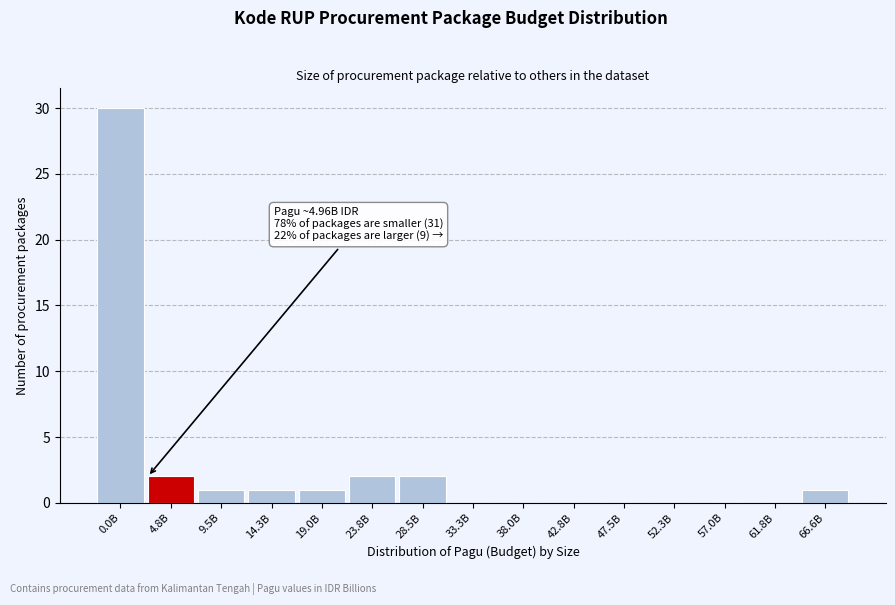

Reading left to right, transcribe all the data shown in this chart.

0.0B=30	4.8B=2	9.5B=1	14.3B=1	19.0B=1	23.8B=2	28.5B=2	33.3B=0	38.0B=0	42.8B=0	47.5B=0	52.3B=0	57.0B=0	61.8B=0	66.6B=1